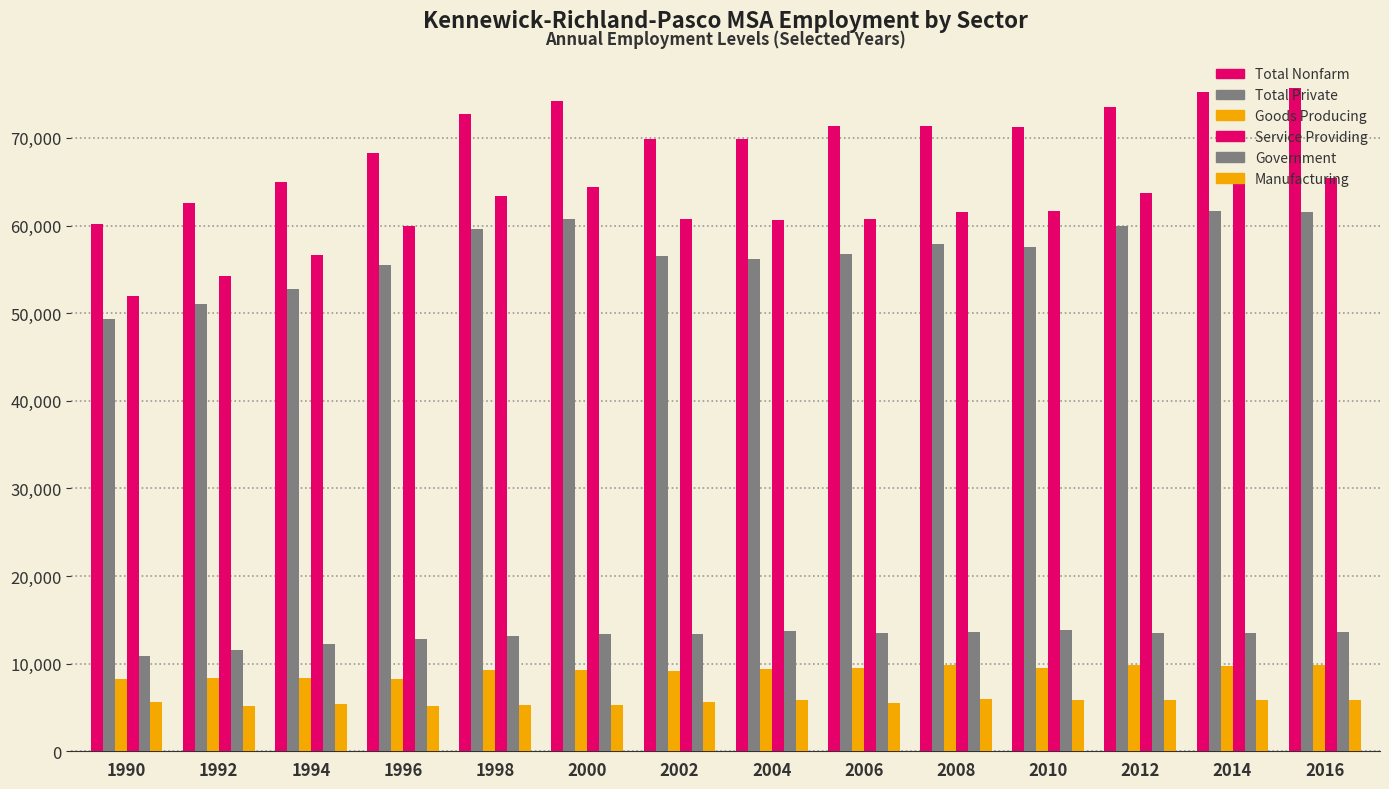

Reading left to right, what are all the values shown in this chart?

Total Nonfarm: 60200	62600	65000	68300	72700	74200	69900	69900	71400	71400	71300	73500	75200	75700
Total Private: 49300	51000	52800	55500	59600	60800	56500	56200	56700	57900	57500	60000	61700	61500
Goods Producing: 8200	8400	8400	8300	9300	9300	9200	9400	9500	9800	9500	9800	9700	9800
Service Providing: 52000	54200	56600	60000	63400	64400	60700	60600	60700	61500	61700	63700	65000	65400
Government: 10900	11600	12200	12800	13100	13400	13400	13700	13500	13600	13800	13500	13500	13600
Manufacturing: 5600	5200	5400	5200	5300	5300	5600	5800	5500	6000	5800	5900	5800	5900